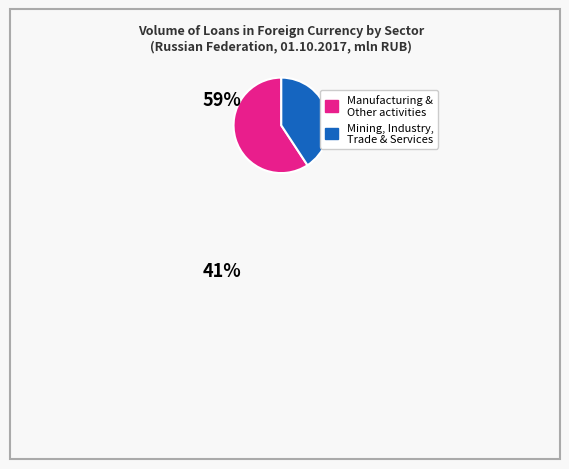

Does any single category account for the majority?

Yes